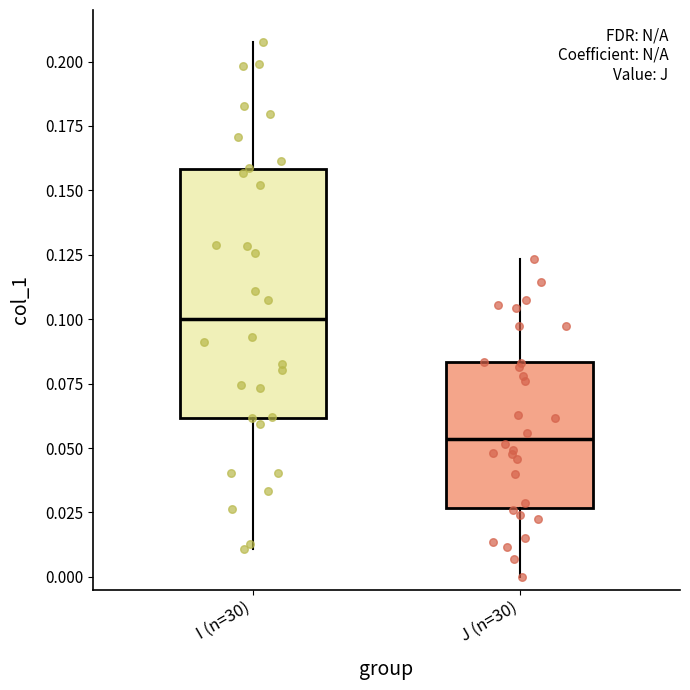

Where does the lower whisker of the box for I (n=30) end on the y-axis? The values are not printed on the chart, so give them approximately, as read against the axis.

0.010